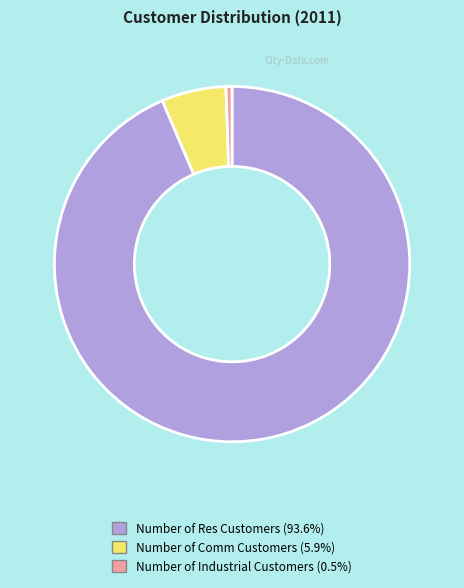

The Number of Industrial Customers slice represents 1% of the pie. True or false?

True